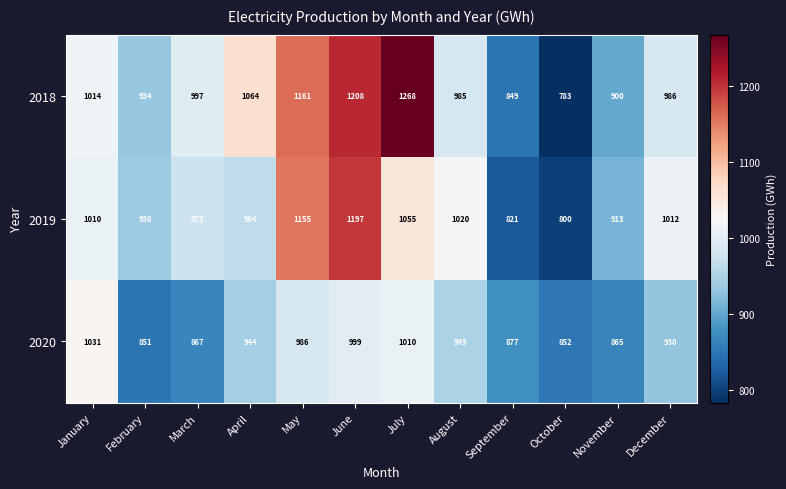

What is the difference between the maximum and second lowest values in the 2019 series?

376